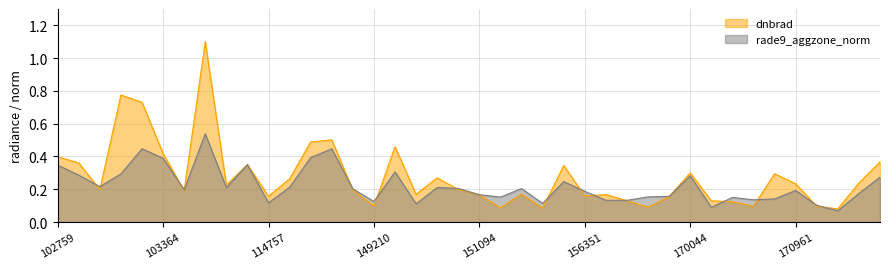

Is it true that dnbrad equals 0.2 at 150161?

True